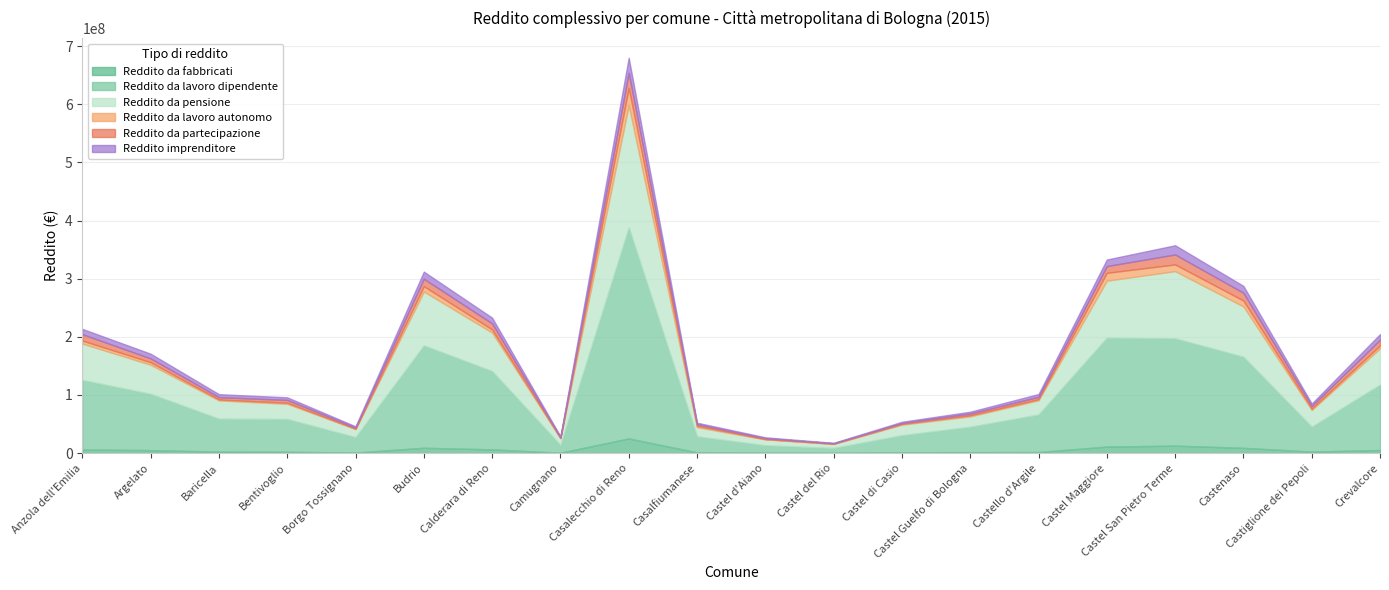

In Reddito da partecipazione, how many points are lower than both neighbors (excluding endpoints)?

5